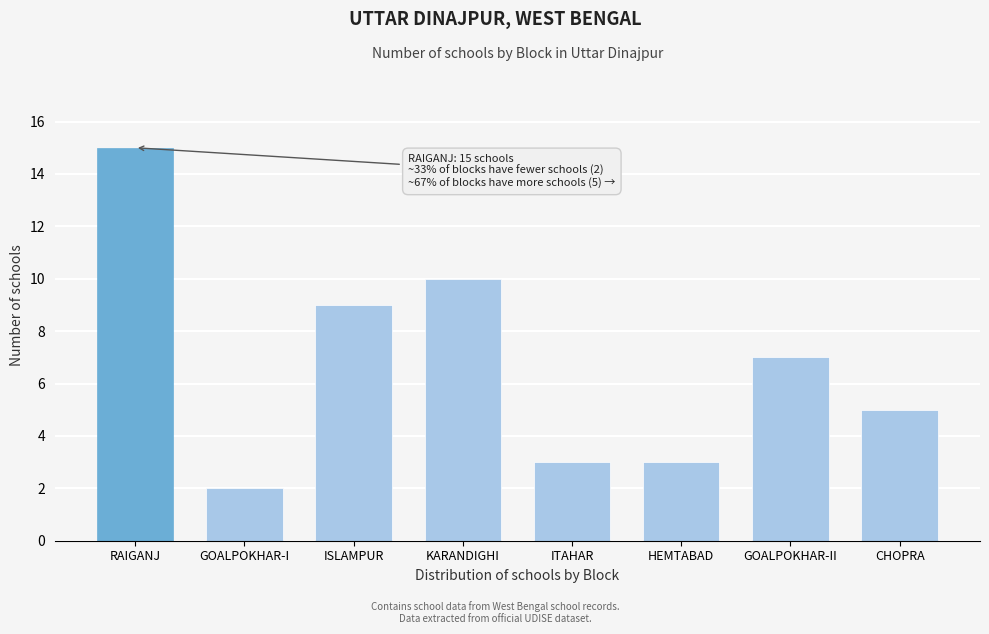

Reading left to right, extract all data points from this chart.

RAIGANJ=15	GOALPOKHAR-I=2	ISLAMPUR=9	KARANDIGHI=10	ITAHAR=3	HEMTABAD=3	GOALPOKHAR-II=7	CHOPRA=5